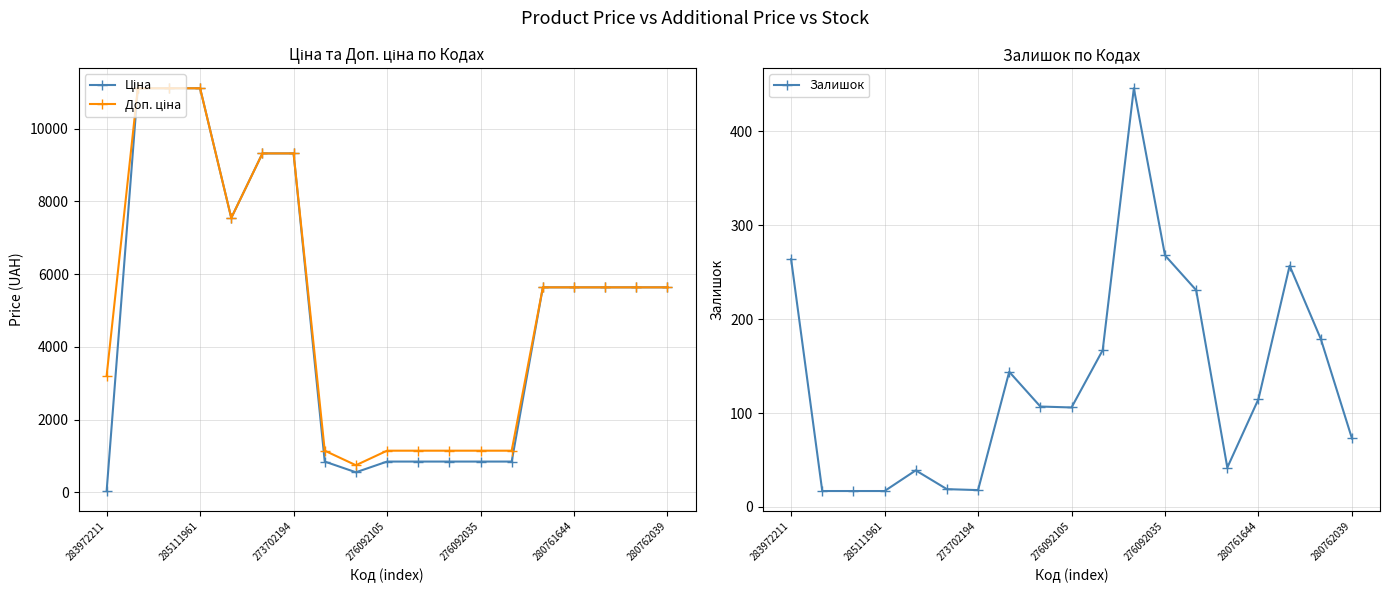

Reading left to right, list all the values displayed in this chart.

Ціна: 32.0	11113.6	11113.6	11113.6	7545.9	9321.4	9321.4	842.8	547.8	842.8	842.8	842.8	842.8	842.8	5636.0	5636.0	5636.0	5636.0	5636.0
Доп. ціна: 3205.0	11113.6	11113.6	11113.6	7545.9	9321.4	9321.4	1142.1	742.0	1142.1	1142.1	1142.1	1142.1	1142.1	5636.0	5636.0	5636.0	5636.0	5636.0
Залишок: 264.0	17.0	17.0	17.0	39.0	19.0	18.0	144.0	107.0	106.0	167.0	446.0	268.0	231.0	42.0	115.0	257.0	179.0	73.0